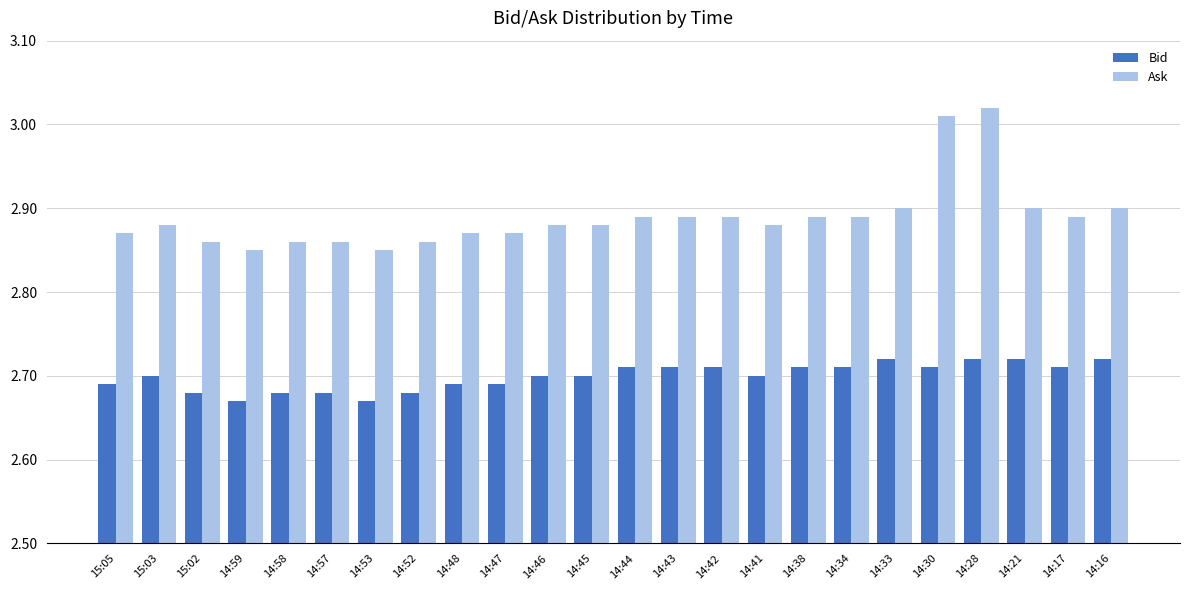

Count the Bid values in the range 2 to 3.

24